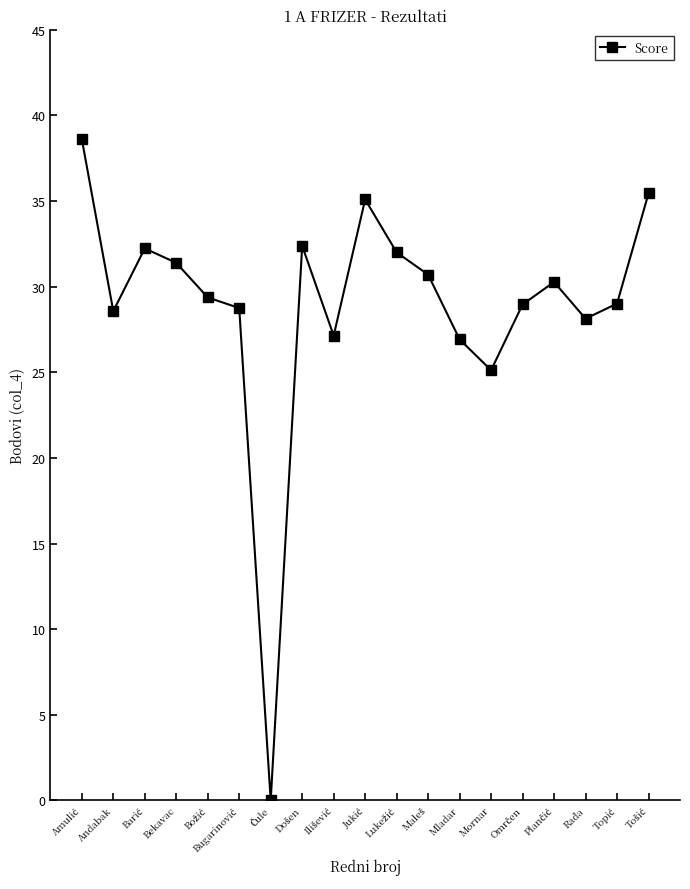

What is the difference between the maximum and minimum values?

38.6